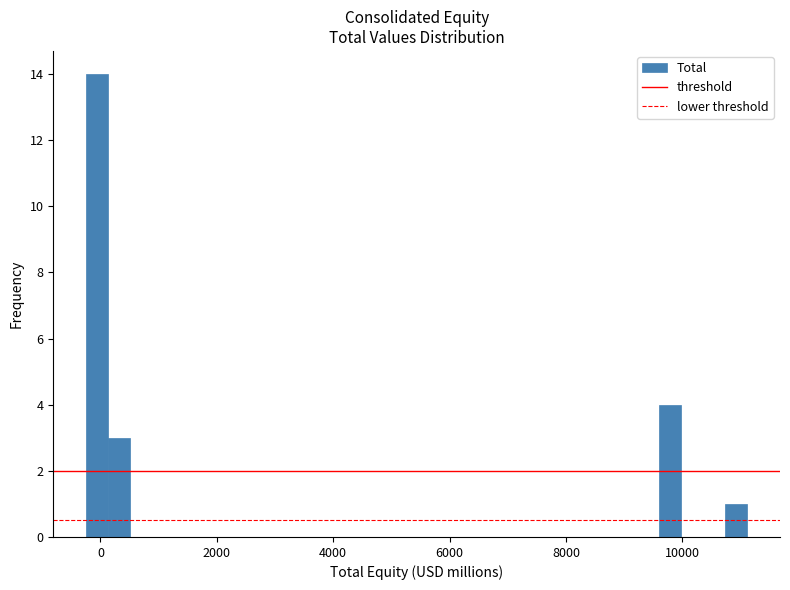

Around what value on the x-axis is the tallest bar? Give the approximate position of its centre, as read against the axis.

0